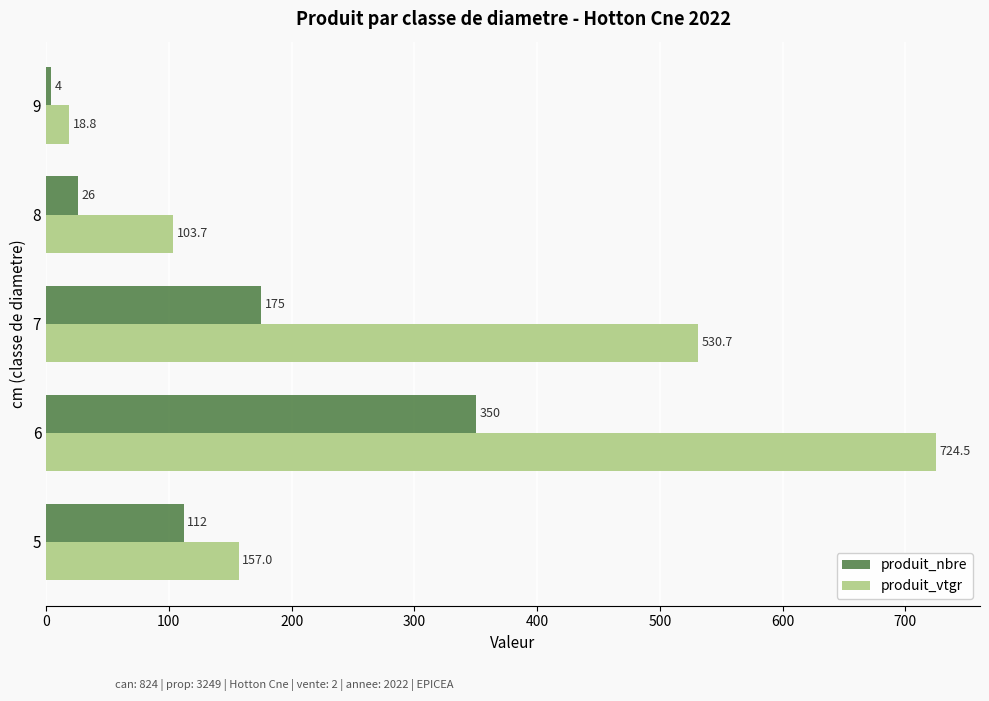

At which category is the sum across all series the highest?

6